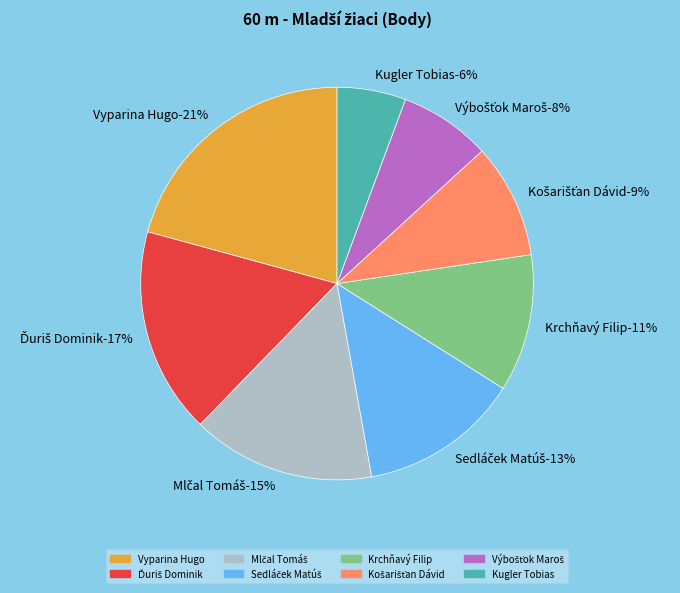

How many slices are in this pie chart?

8